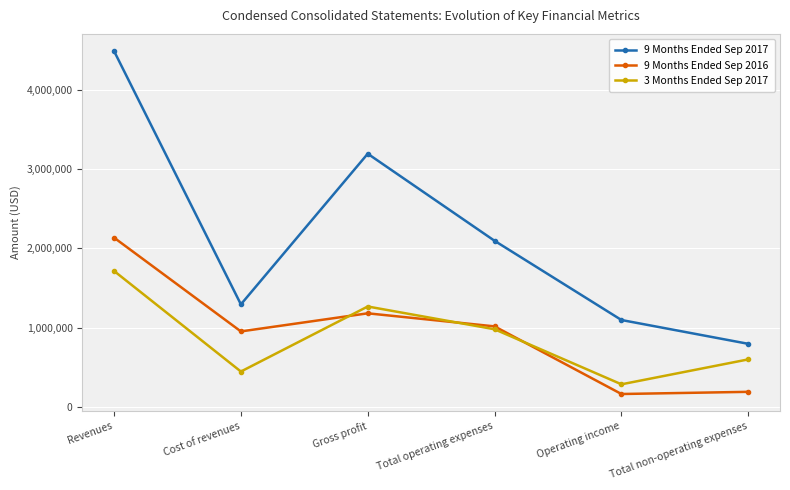

True or false: 9 Months Ended Sep 2016 and 9 Months Ended Sep 2017 intersect in this chart.

False